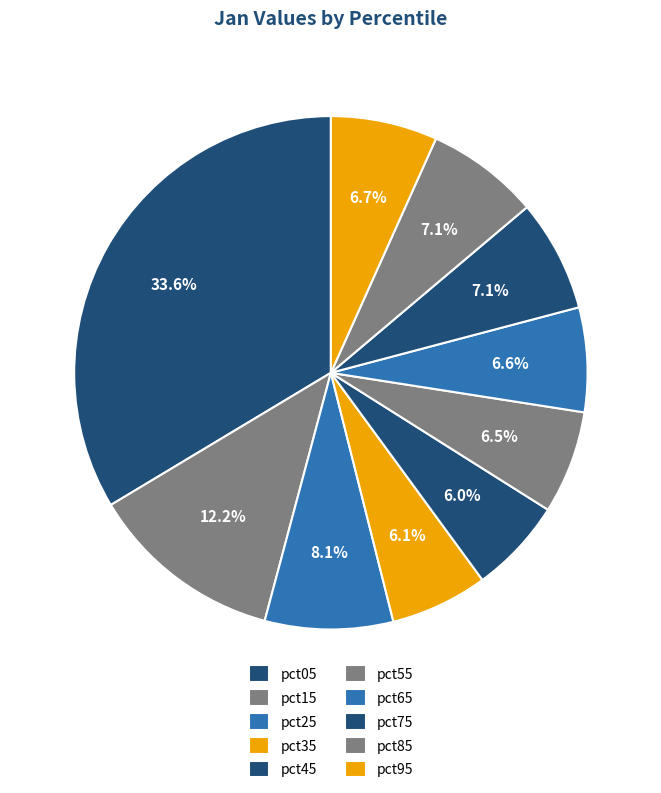

How many slices are in this pie chart?

10